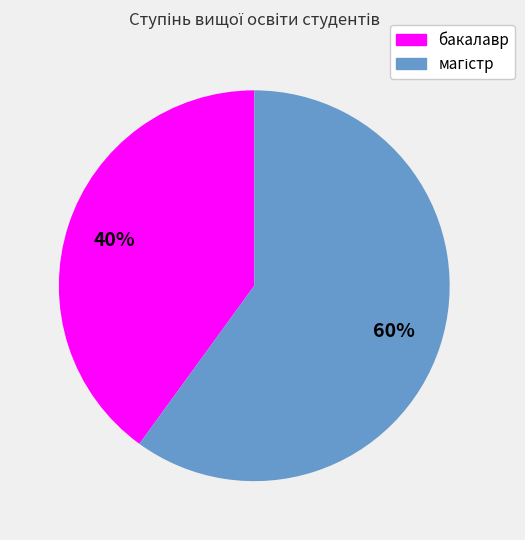

What is the smallest slice in the pie chart?

бакалавр